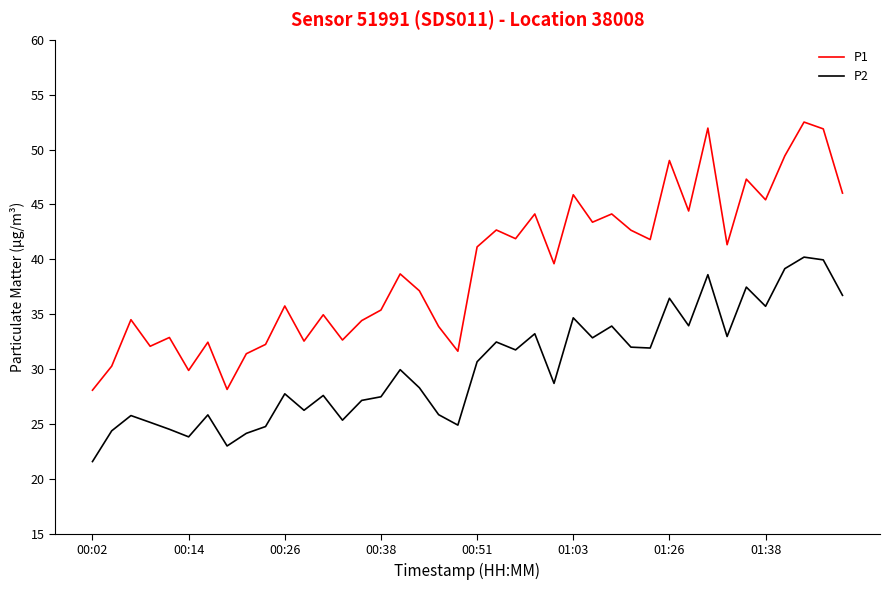

What is the difference between the maximum and minimum values in the P1 series?

24.4